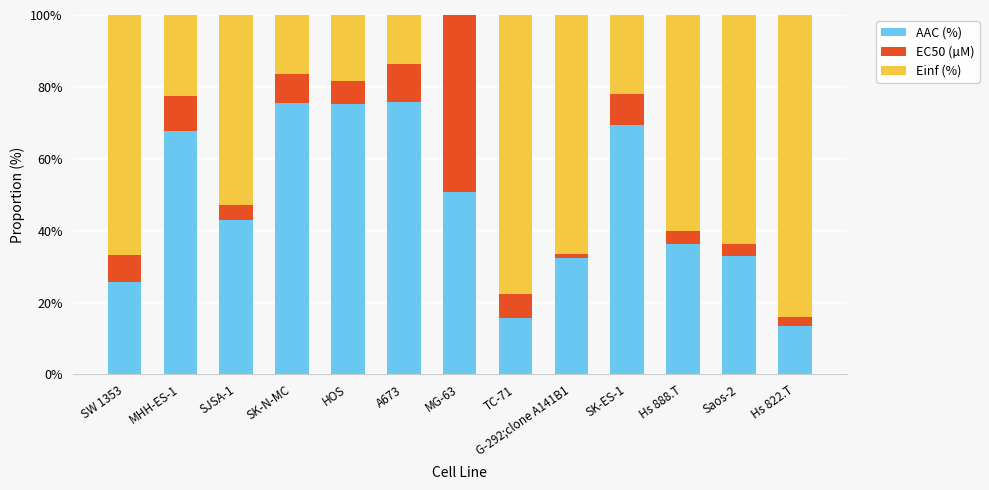

What value does the AAC (%) series have at MG-63?

50.7